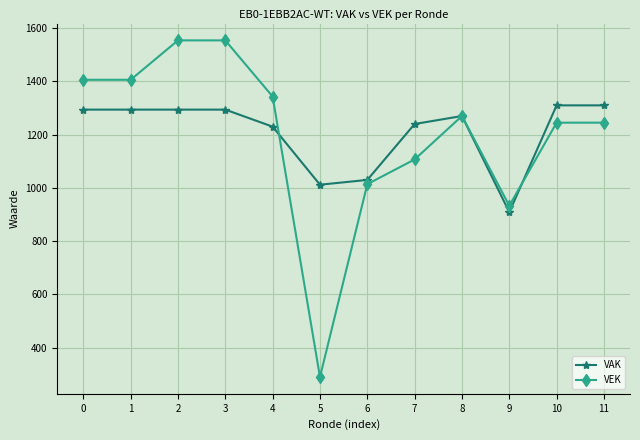

Read the VEK value at 11.

1245